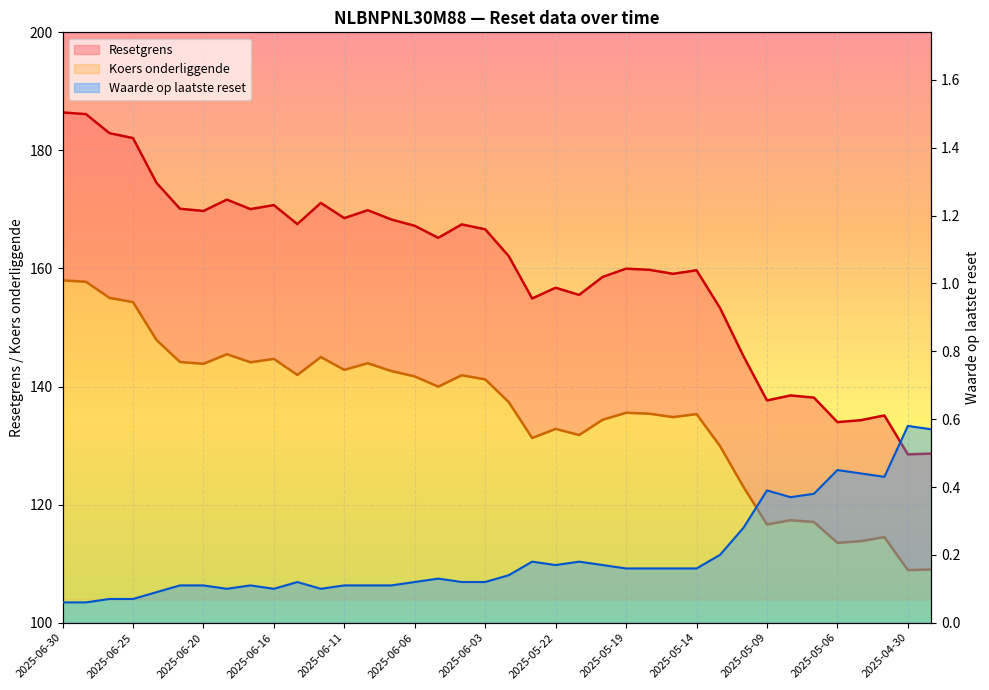

Rank the series by their maximum value, from highest to lowest.

Resetgrens, Koers onderliggende, Waarde op laatste reset